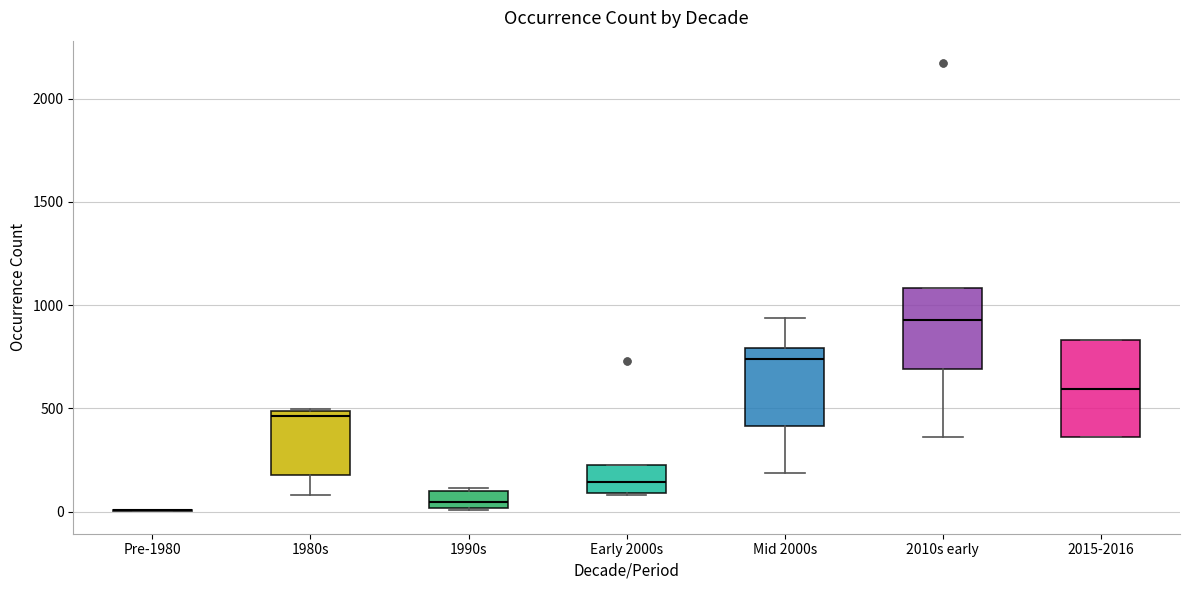

Comparing the boxes themselves (not the whiskers), which one is the tallest?

2015-2016